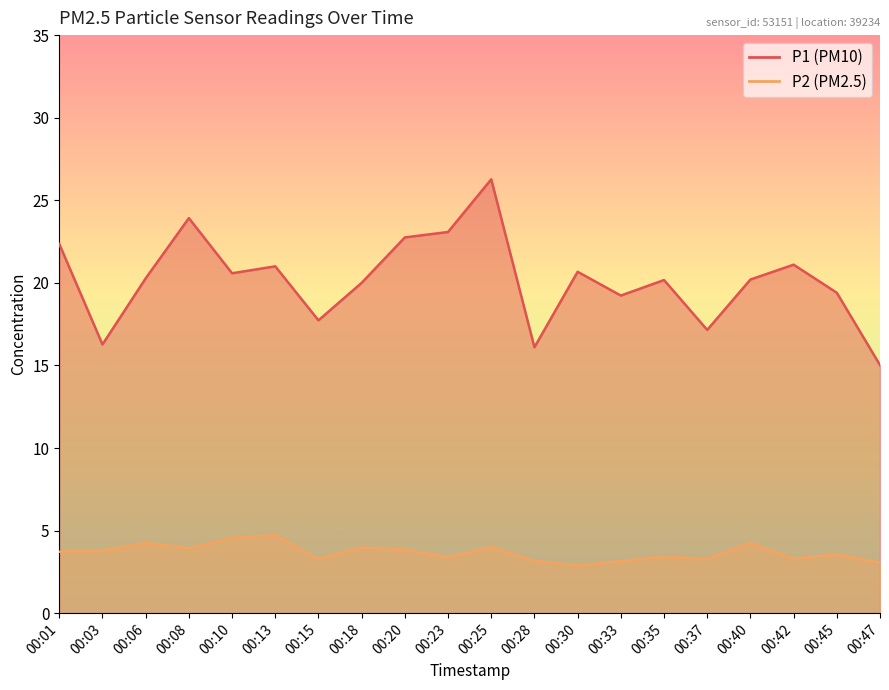

Reading left to right, what are all the values shown in this chart?

P1: 00:01=22.4	00:03=16.3	00:06=20.3	00:08=23.9	00:10=20.6	00:13=21.0	00:15=17.7	00:18=20.0	00:20=22.8	00:23=23.1	00:25=26.3	00:28=16.1	00:30=20.7	00:33=19.2	00:35=20.2	00:37=17.1	00:40=20.2	00:42=21.1	00:45=19.4	00:47=15.0
P2: 00:01=3.7	00:03=3.8	00:06=4.2	00:08=3.9	00:10=4.5	00:13=4.7	00:15=3.3	00:18=4.0	00:20=3.9	00:23=3.4	00:25=4.0	00:28=3.2	00:30=2.9	00:33=3.1	00:35=3.4	00:37=3.3	00:40=4.2	00:42=3.3	00:45=3.5	00:47=3.0